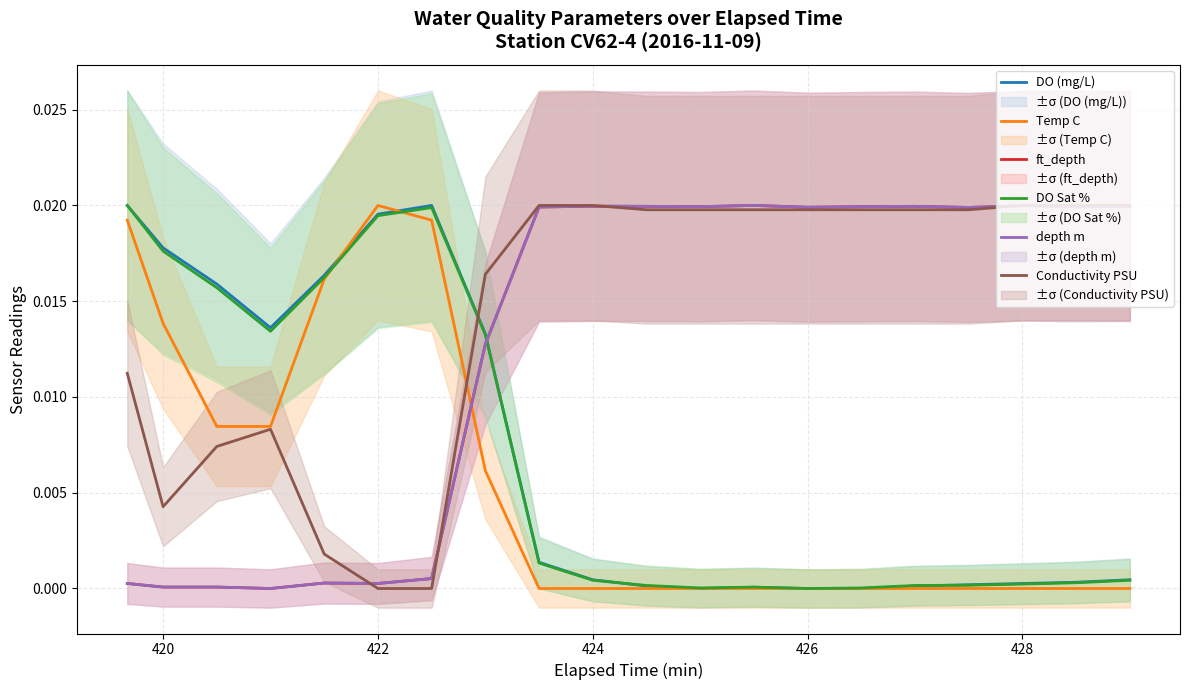

What is the sum of all ft_depth values?

0.3